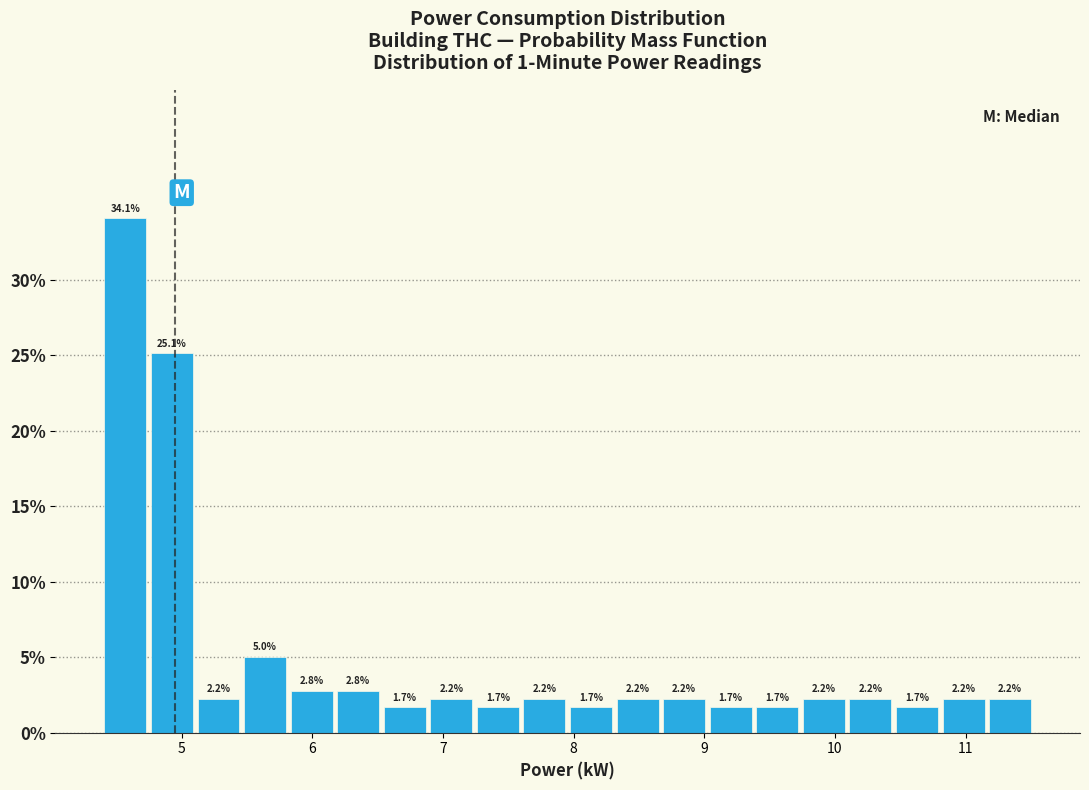

Read against the x-axis, roughly where is the centre of the tallest bar?

4.6